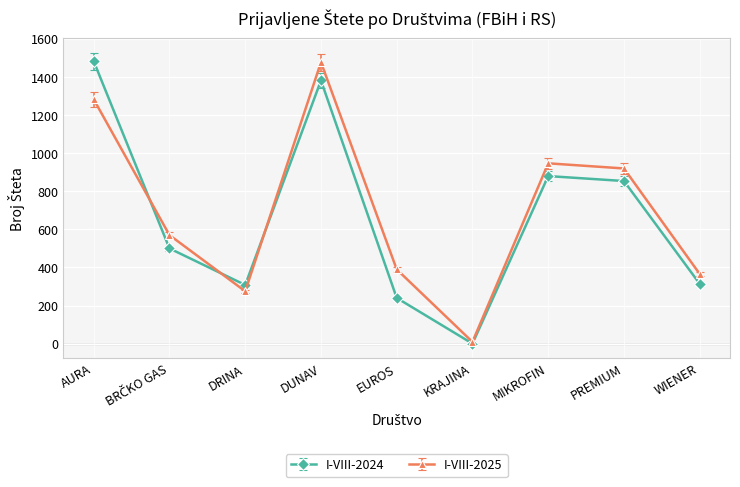

Is the value of I-VIII-2025 at DRINA greater than the value of I-VIII-2024 at MIKROFIN?

No